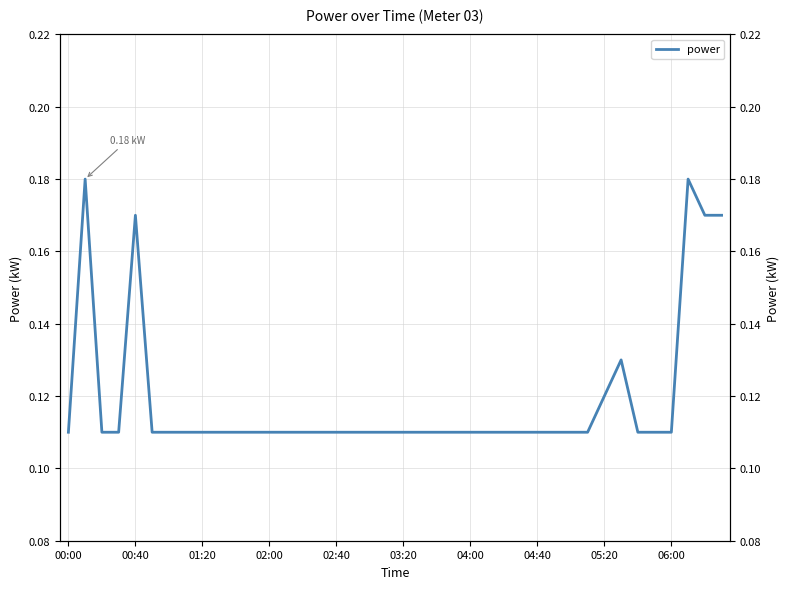

Does the chart have visible grid lines?

Yes